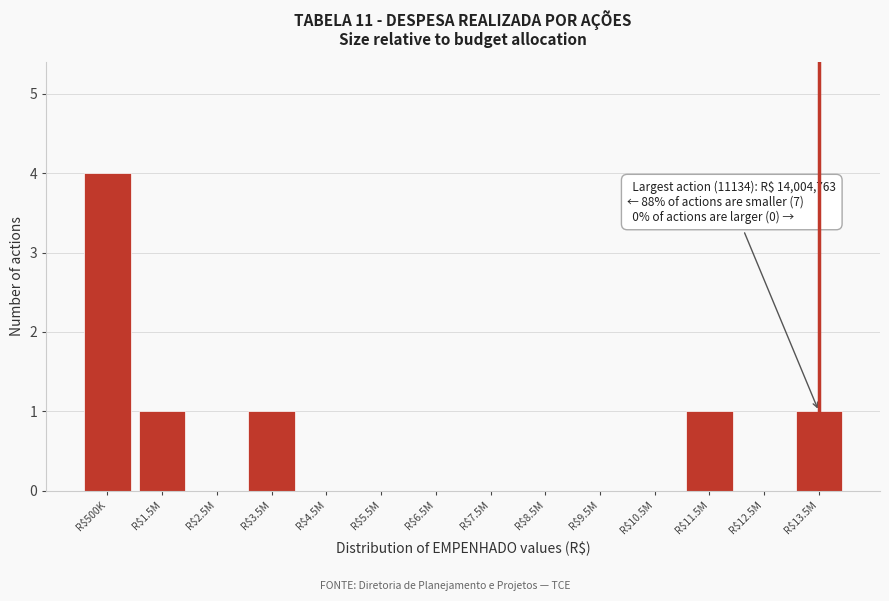

What is the sum of all values?

8